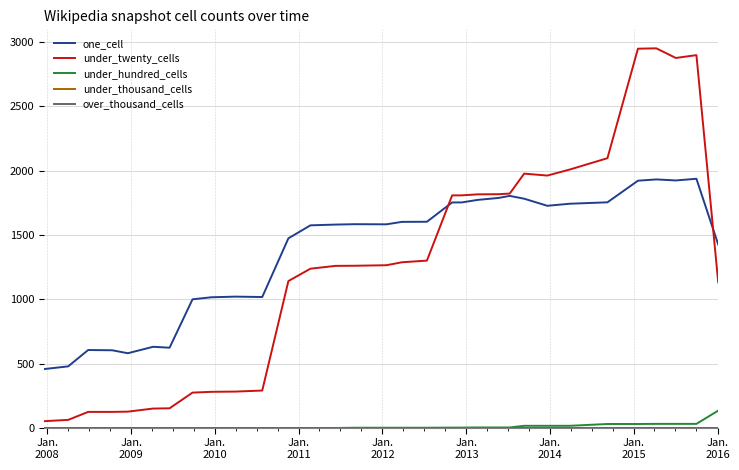

Rank the series by their maximum value, from lowest to highest.

under_thousand_cells, over_thousand_cells, under_hundred_cells, one_cell, under_twenty_cells